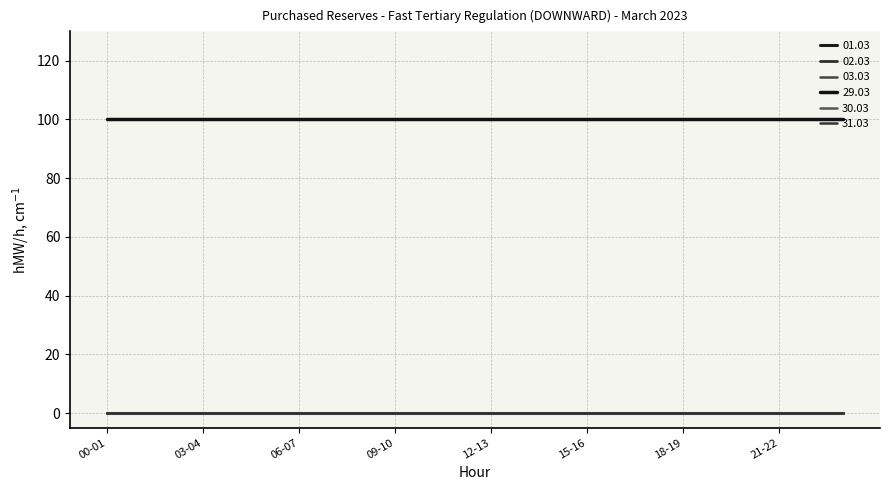

Rank the series by their maximum value, from lowest to highest.

01.03, 02.03, 03.03, 30.03, 31.03, 29.03